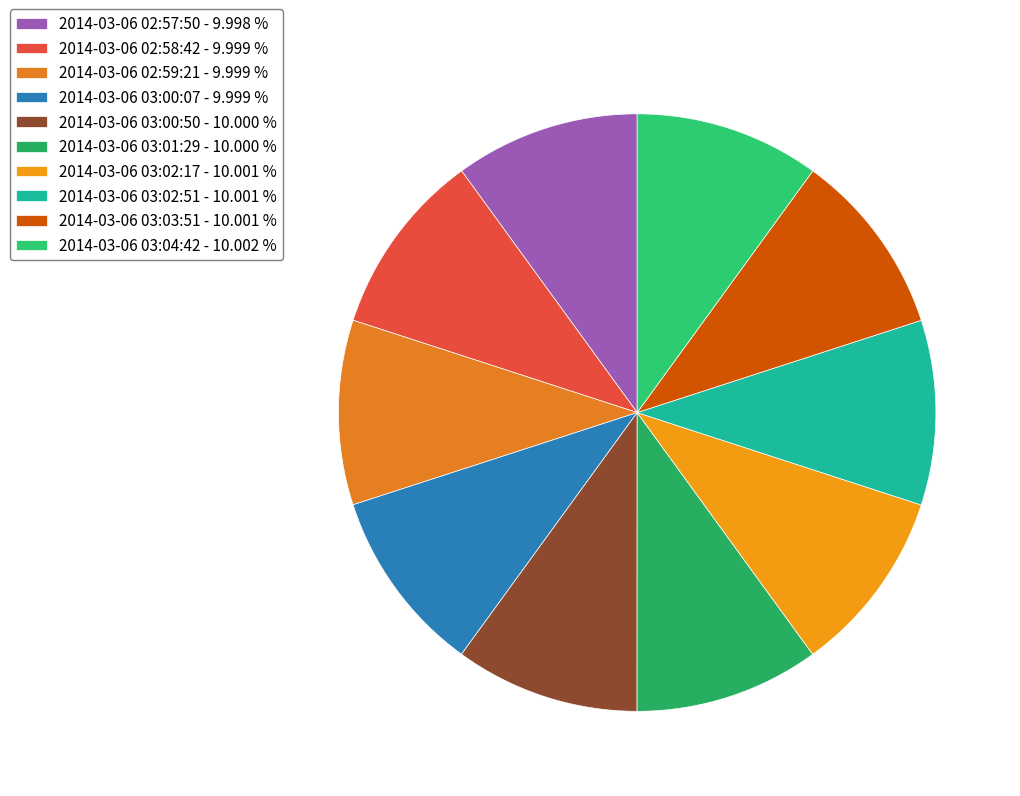

Which category has the smallest portion of the pie?

2014-03-06 02:57:50